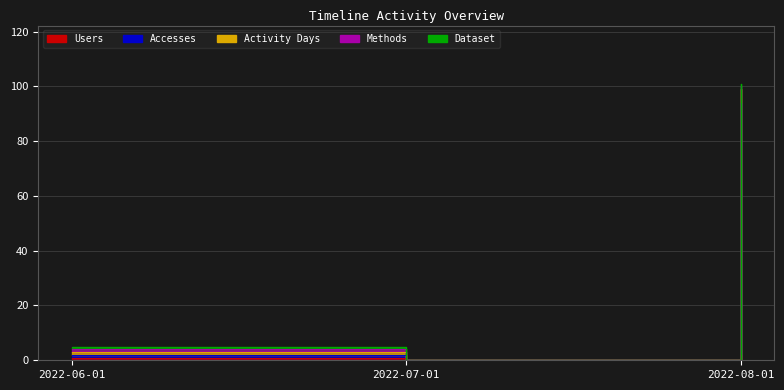

Which series has the widest spread of values?

Activity Days